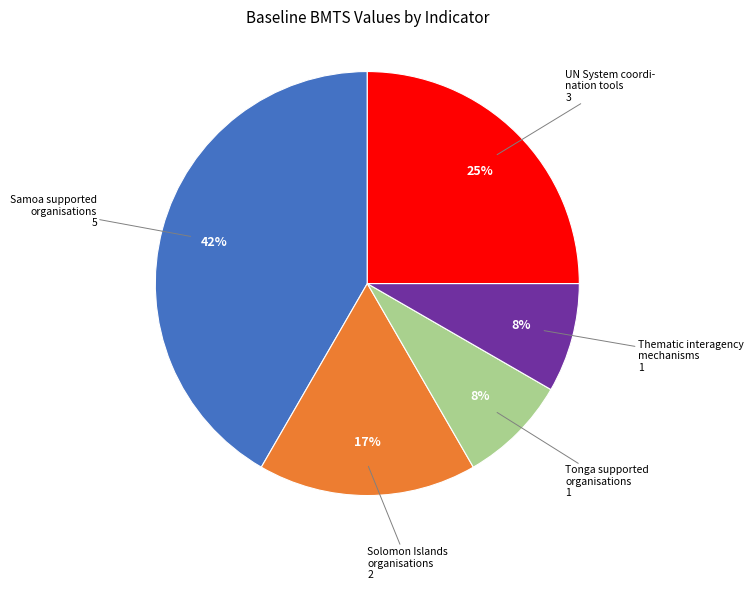

Is there any slice that represents more than half of the pie?

No